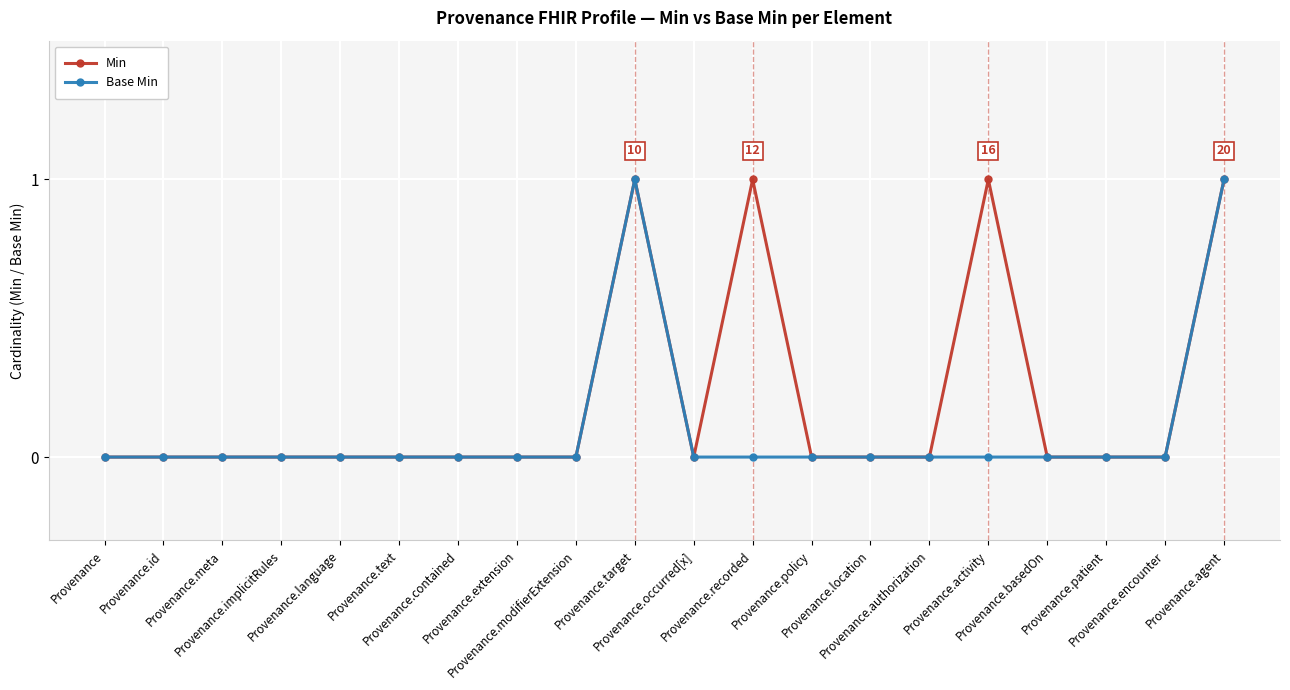

Rank the series by their average value, from highest to lowest.

Min, Base Min